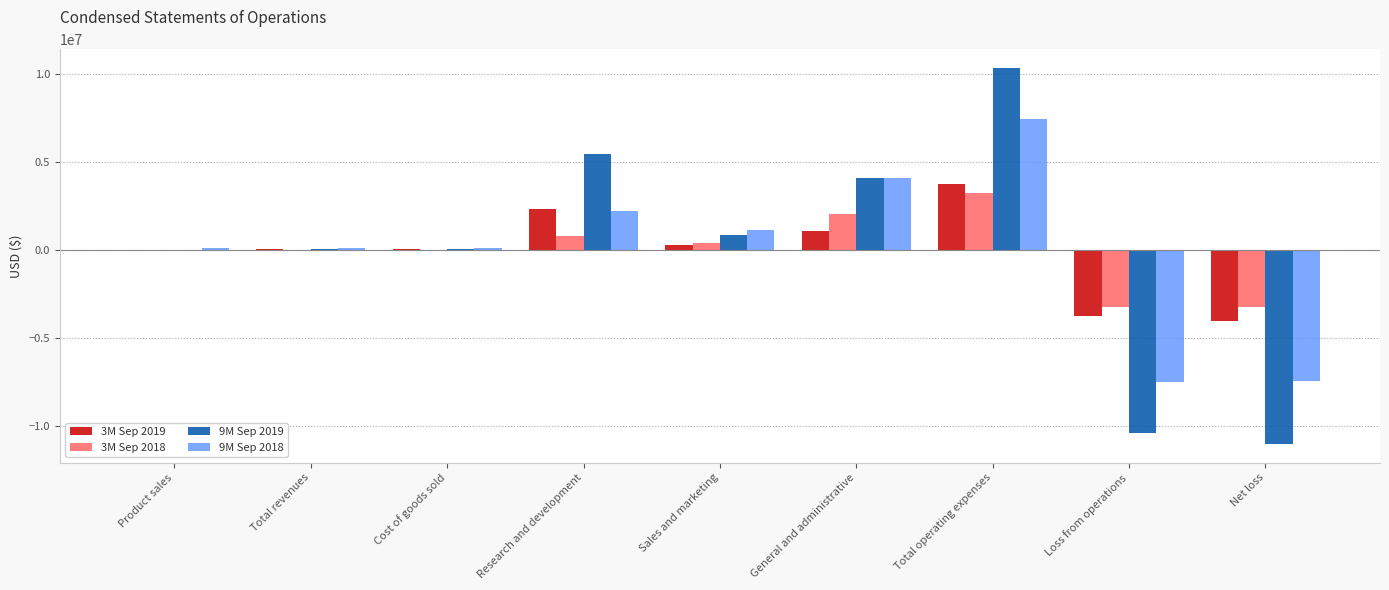

Is the value of 3M Sep 2019 at Total revenues greater than the value of 9M Sep 2018 at Total operating expenses?

No